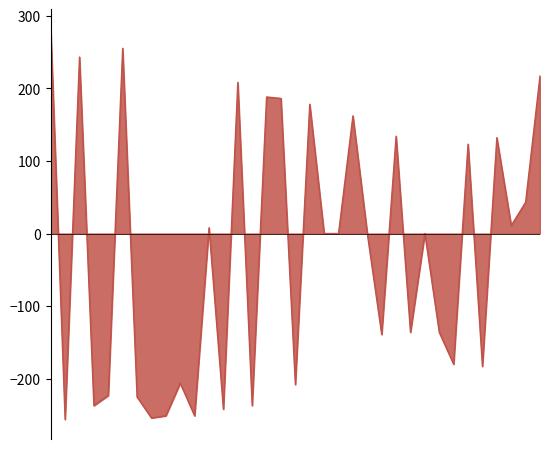

What is the minimum value shown in the chart?

-256